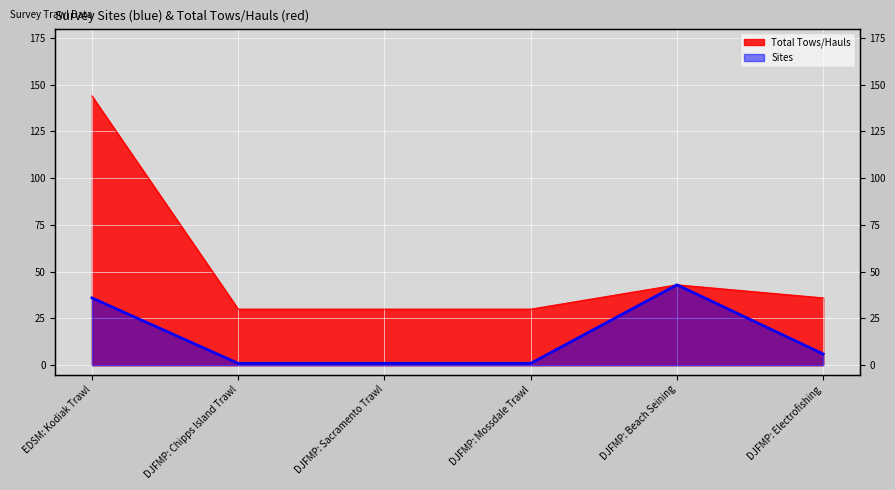

Which series has the largest total across all categories?

Total Tows/Hauls